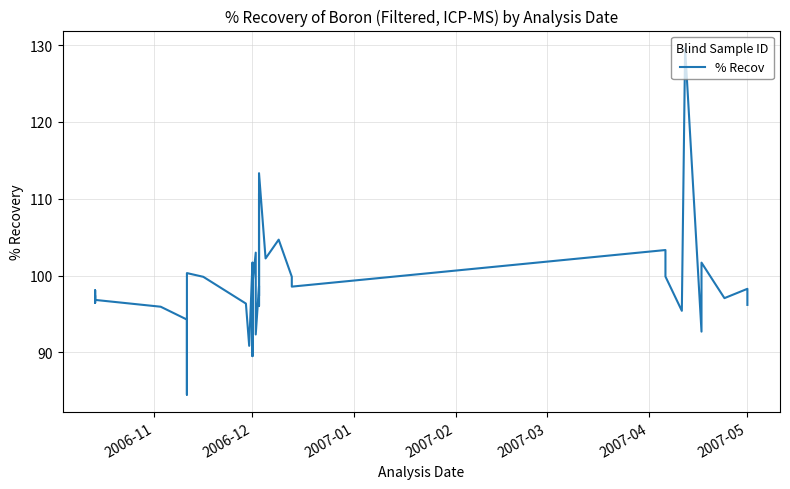

How many values are below 98?

19